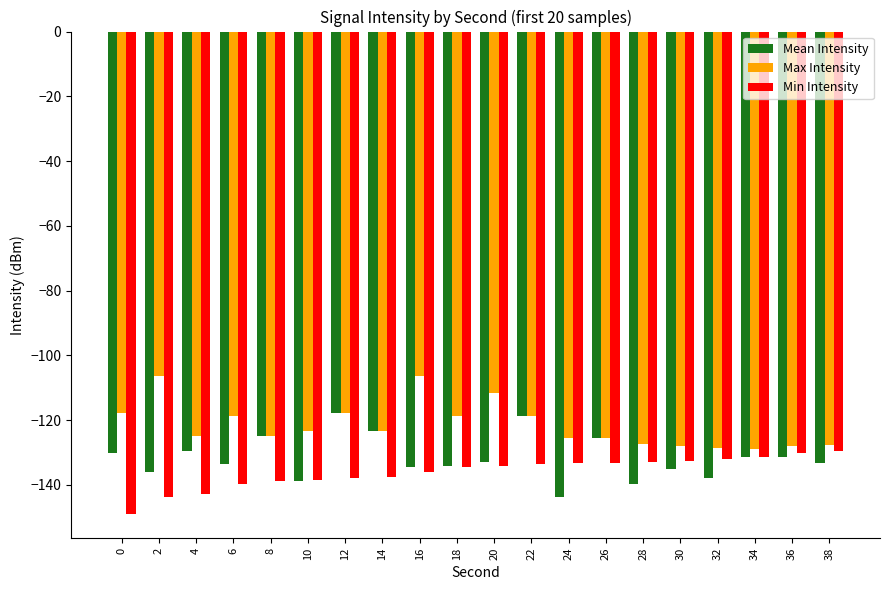

The value of Min Intensity at 14 is -137.5. True or false?

True